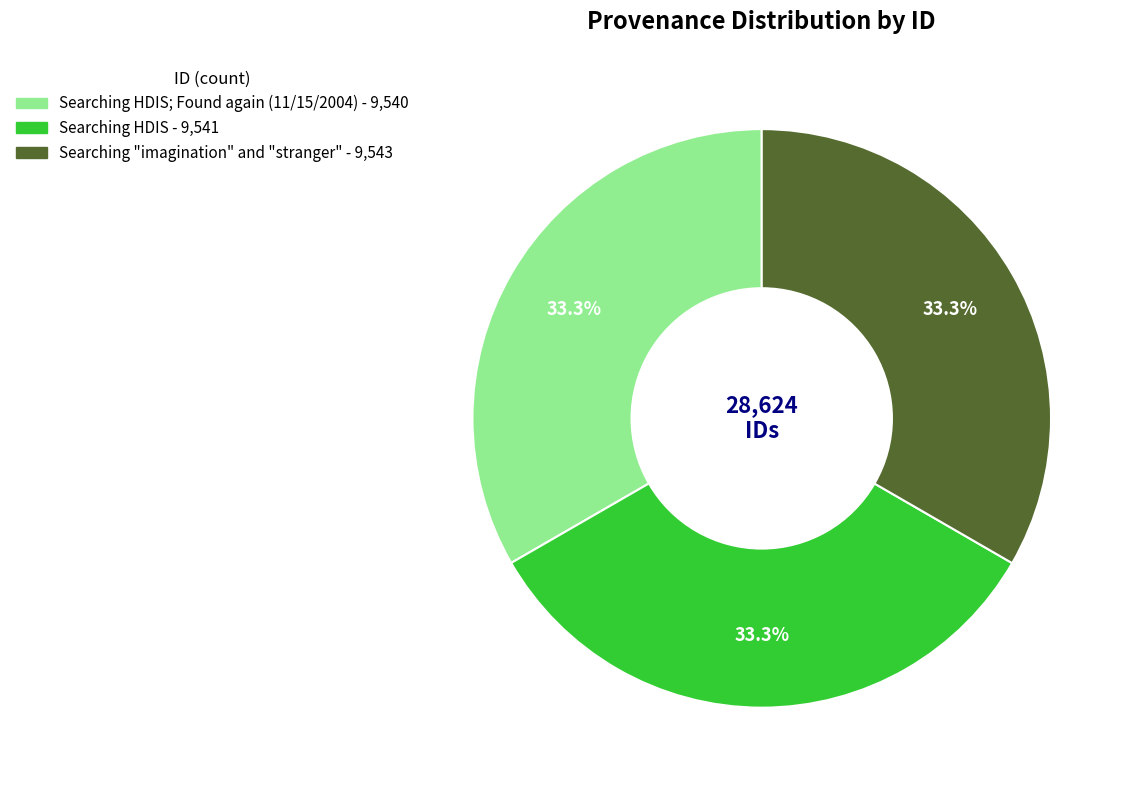

How many slices are in this pie chart?

3